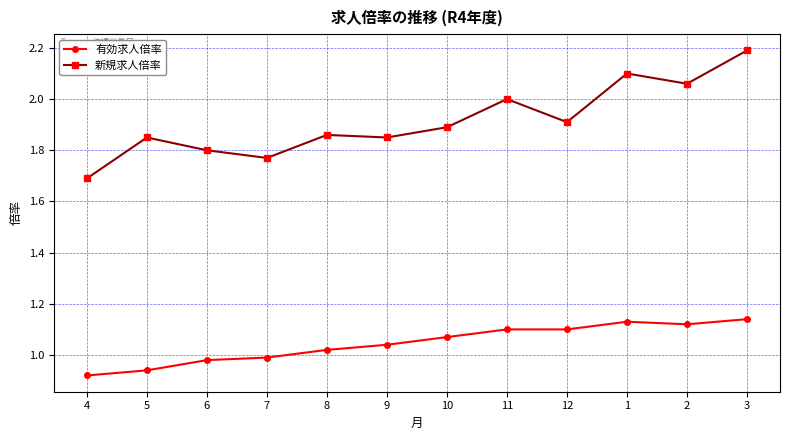

What is the sum of the 新規求人倍率 values at 10 and 5?

3.7